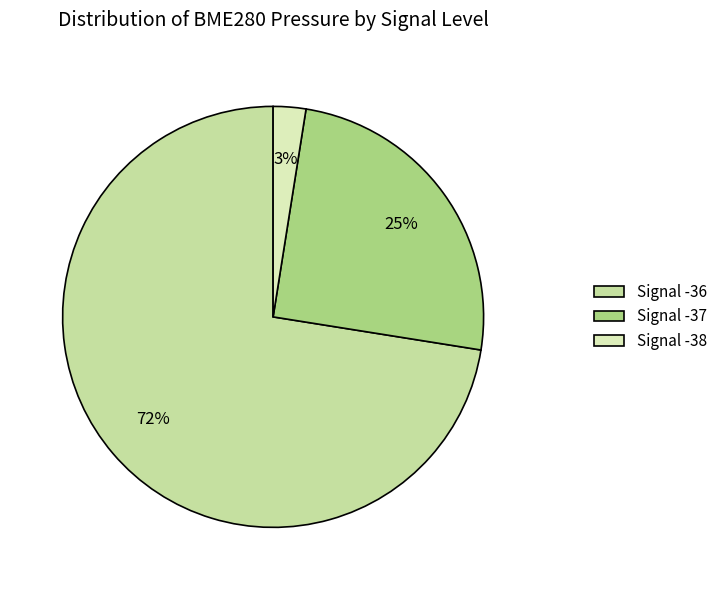

How many segments does this pie chart have?

3